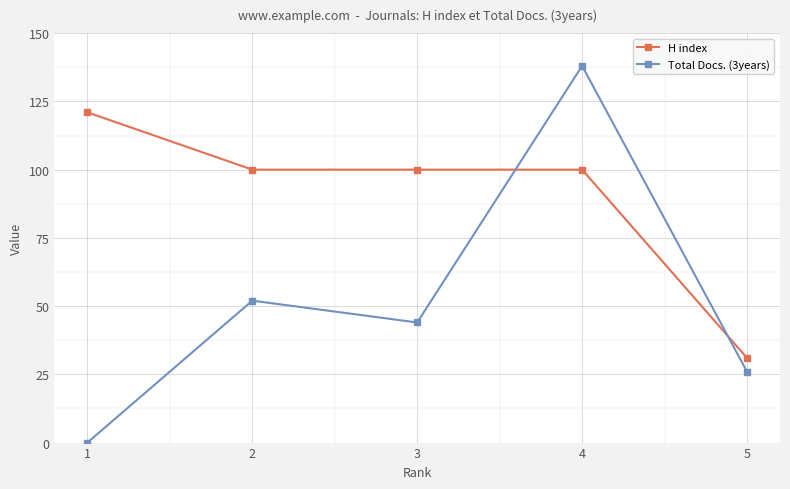

What is the sum of all Total Docs. (3years) values?

260